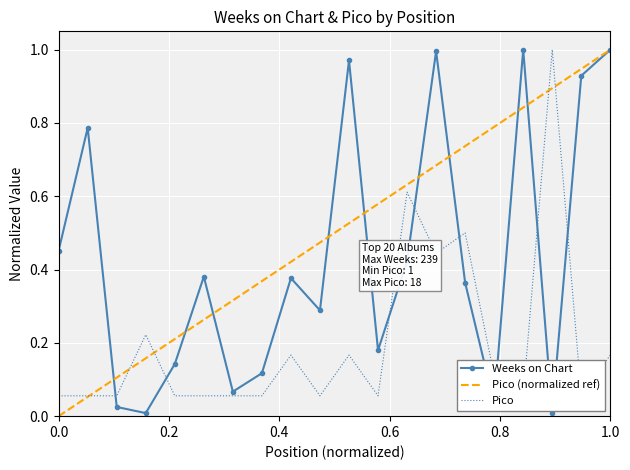

How many times do Weeks on Chart and Pico cross each other?

8